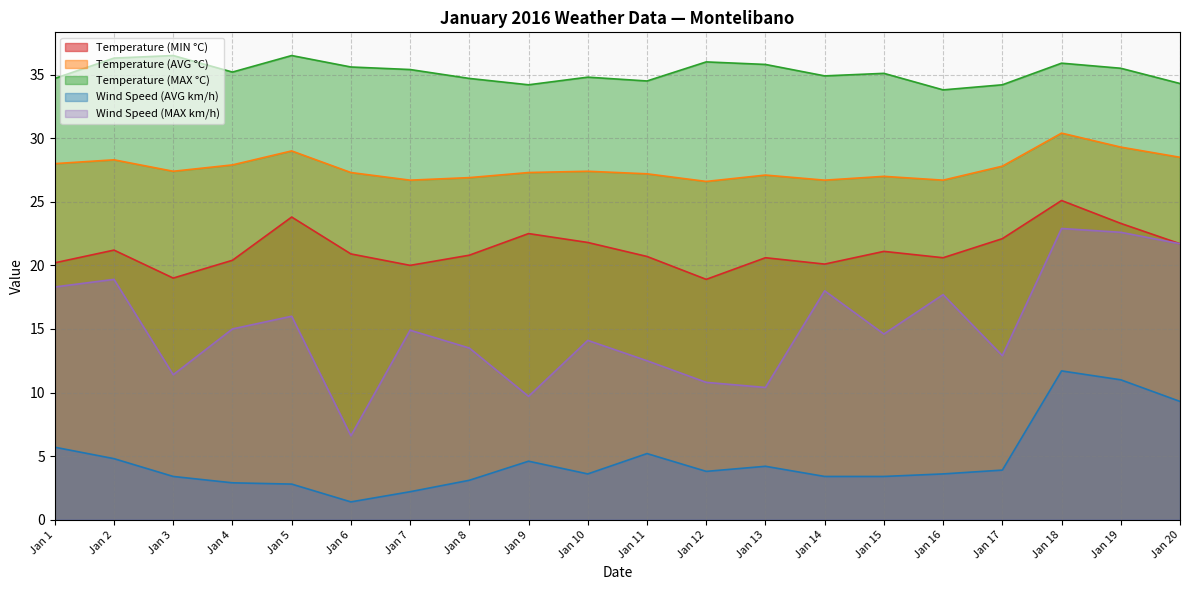

How many data points does each series have?

20